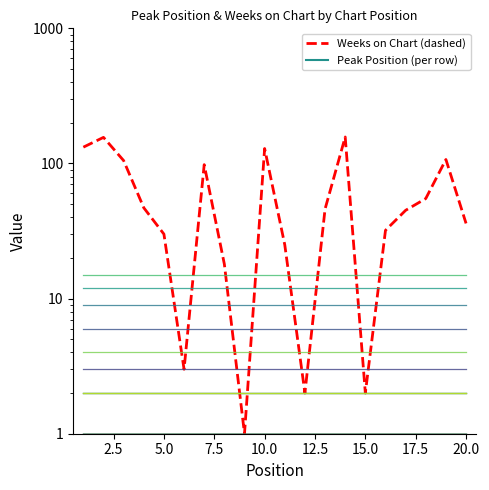

True or false: Peak Pos row 1 and Weeks on Chart cross at least once.

False